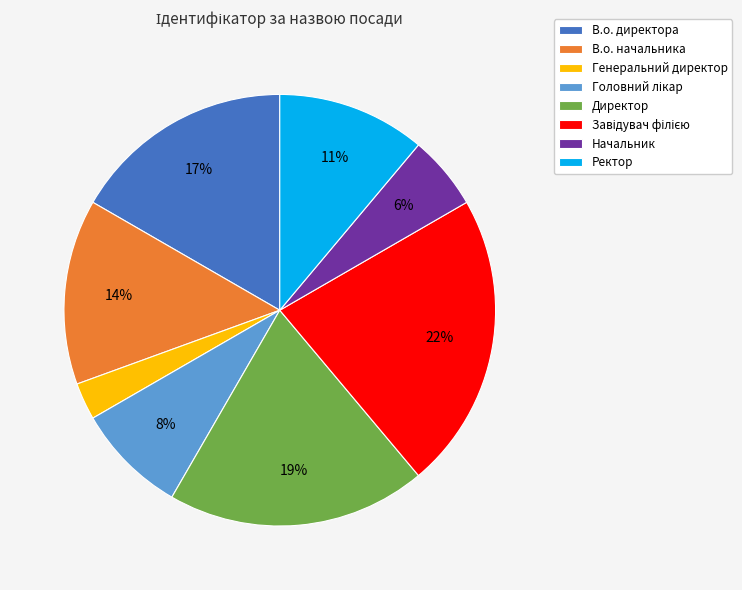

Does В.о. директора represent more than half of the total?

No